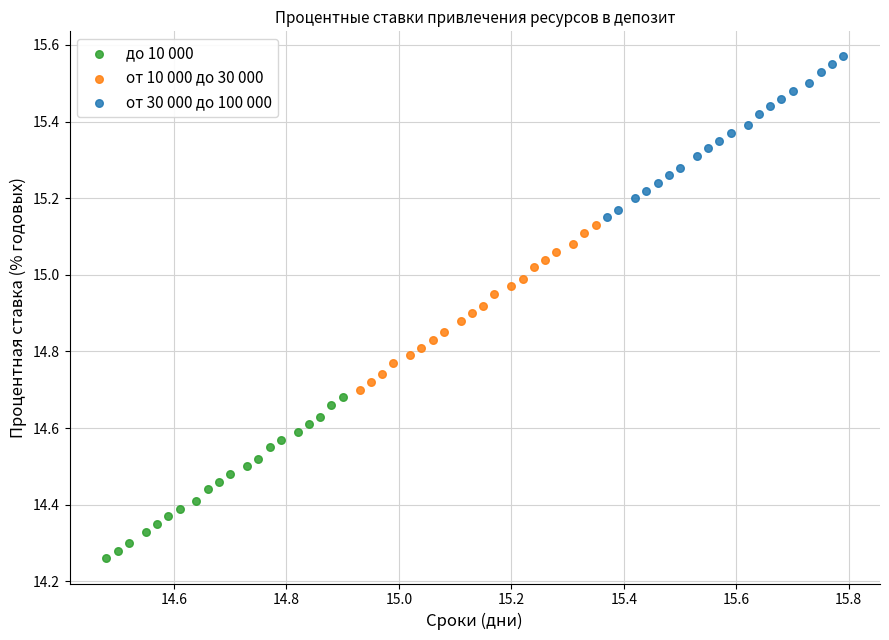

What are all the series names shown in the legend?

до 10 000, от 10 000 до 30 000, от 30 000 до 100 000